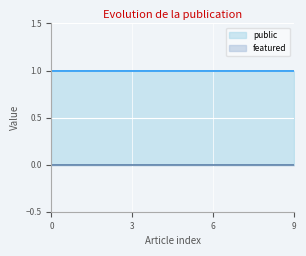

List the series in order of their overall mean, lowest first.

featured, public